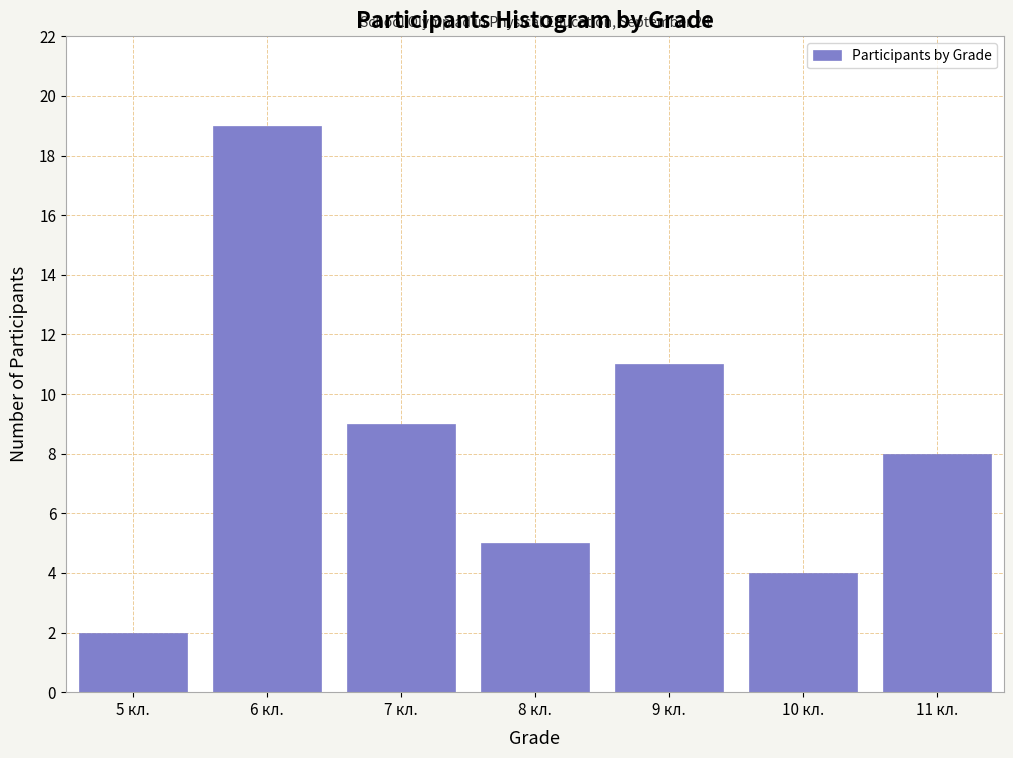

Reading left to right, list all the values displayed in this chart.

5 кл.=2	6 кл.=19	7 кл.=9	8 кл.=5	9 кл.=11	10 кл.=4	11 кл.=8